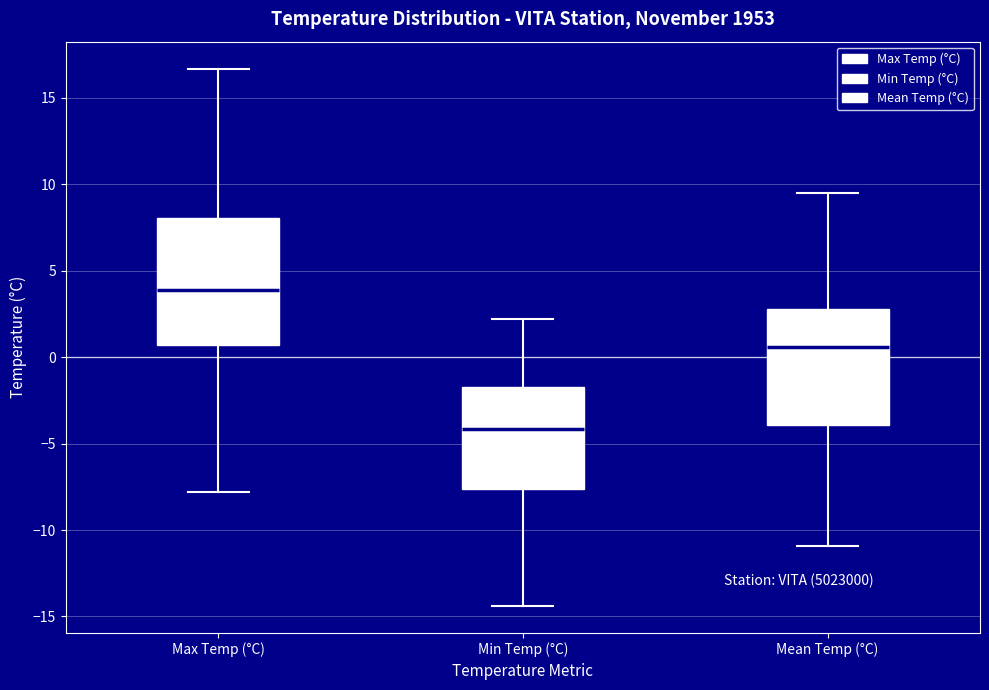

Which box has the highest median line?

Max Temp (°C)